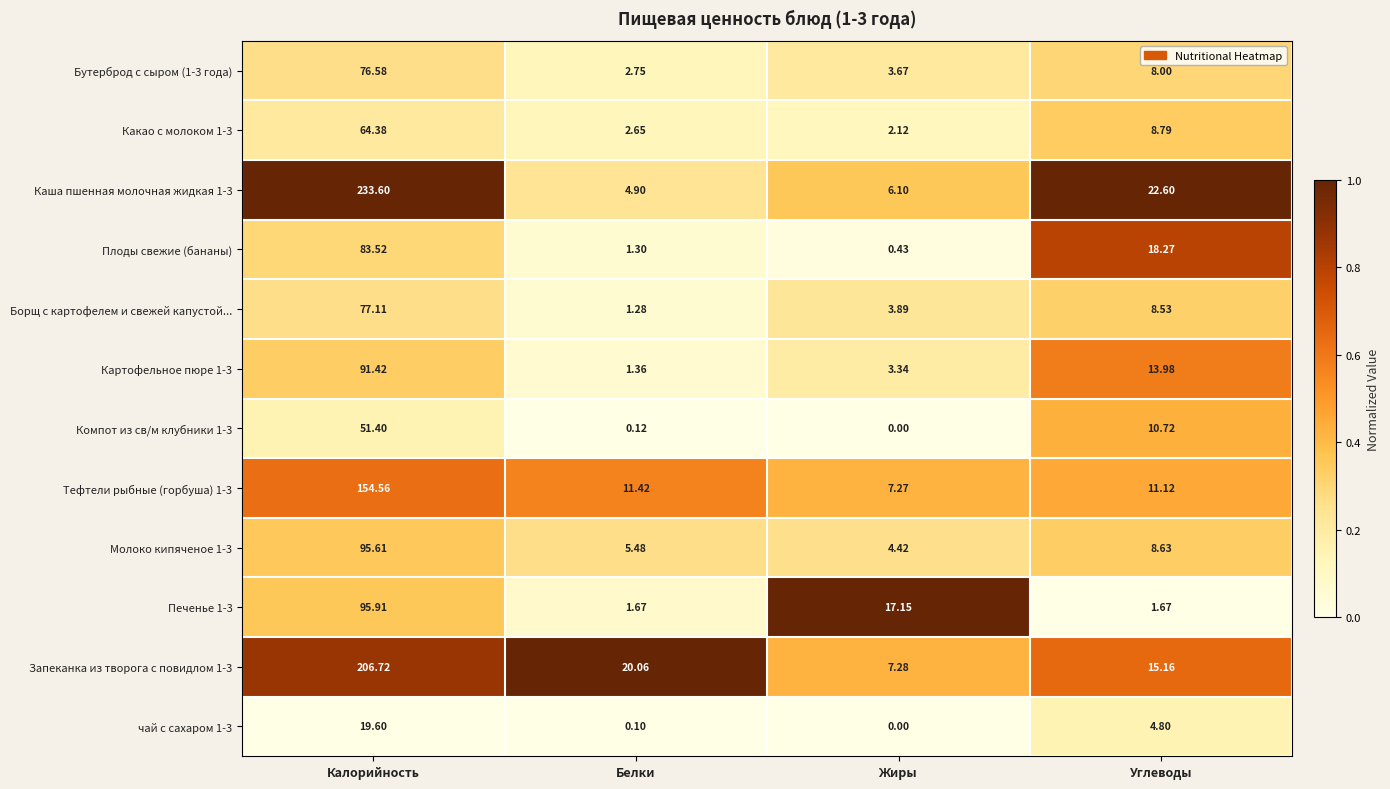

List the labels in order of Борщ с картофелем и свежей капустой... value, smallest first.

Белки, Жиры, Углеводы, Калорийность